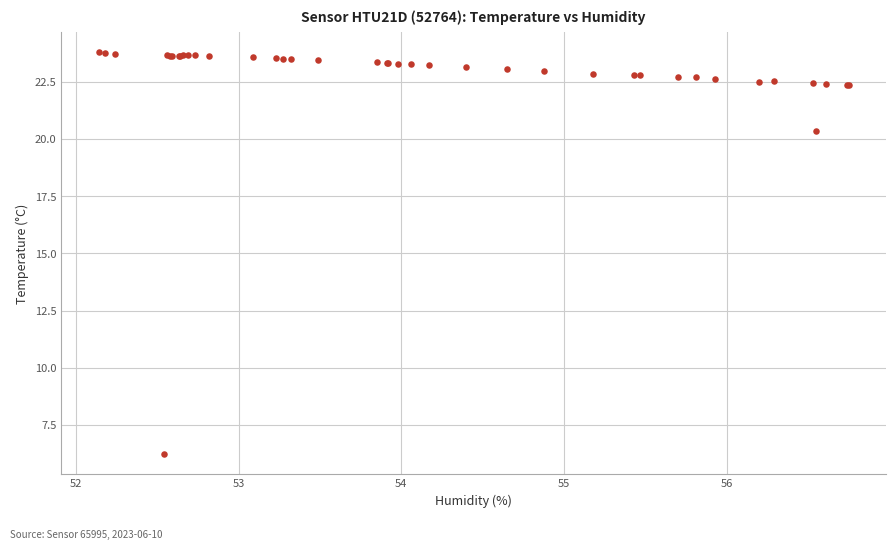

What Y value in the scatter plot is closest to 15?

20.3